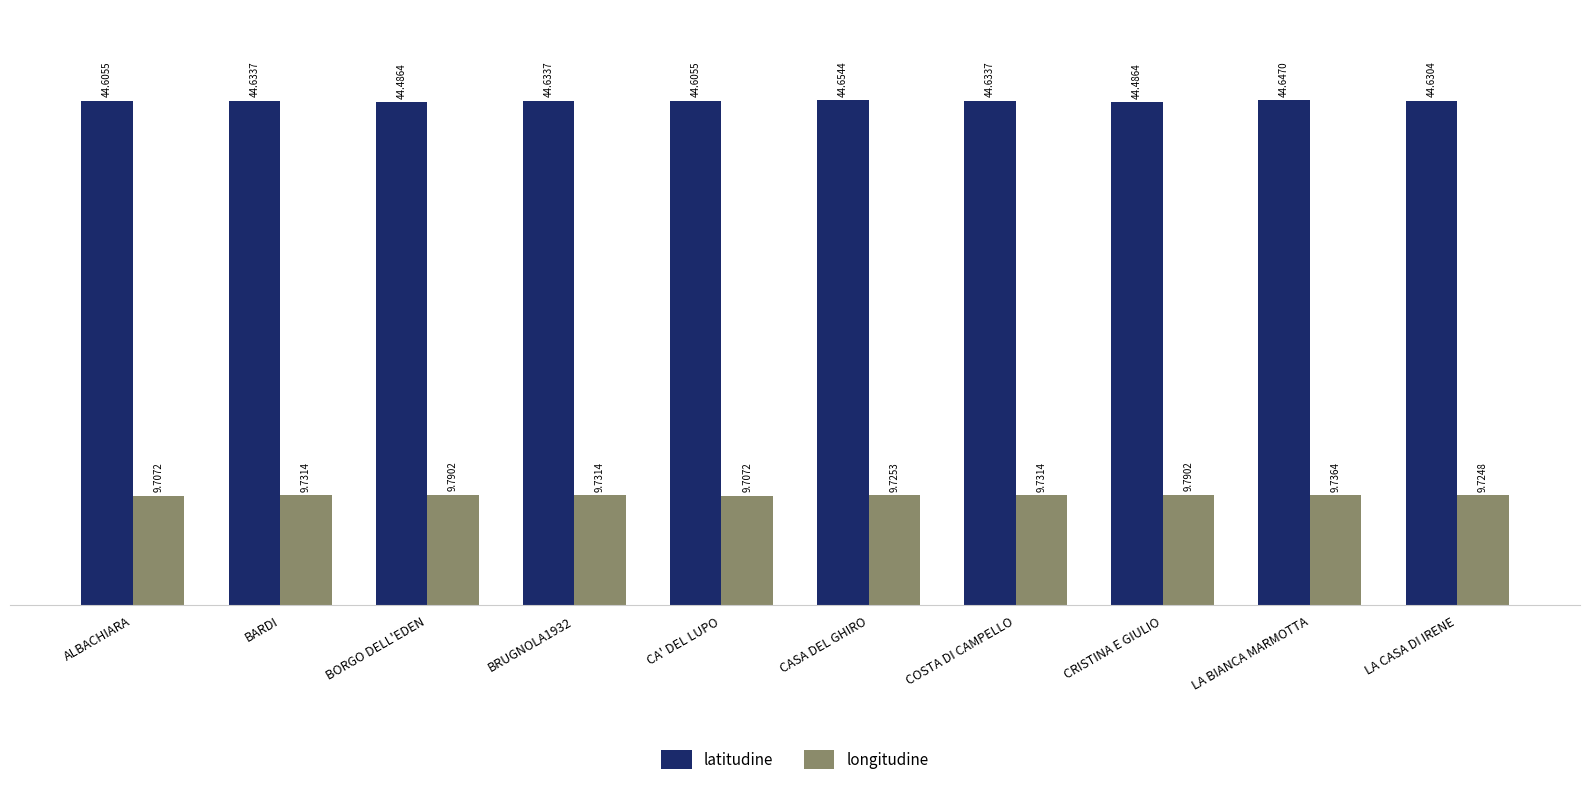

List the series in order of their peak value, lowest first.

longitudine, latitudine